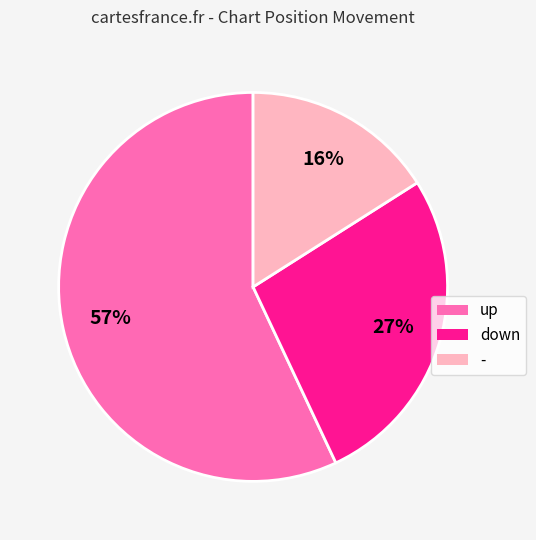

Do down and - together represent more than half of the pie?

No